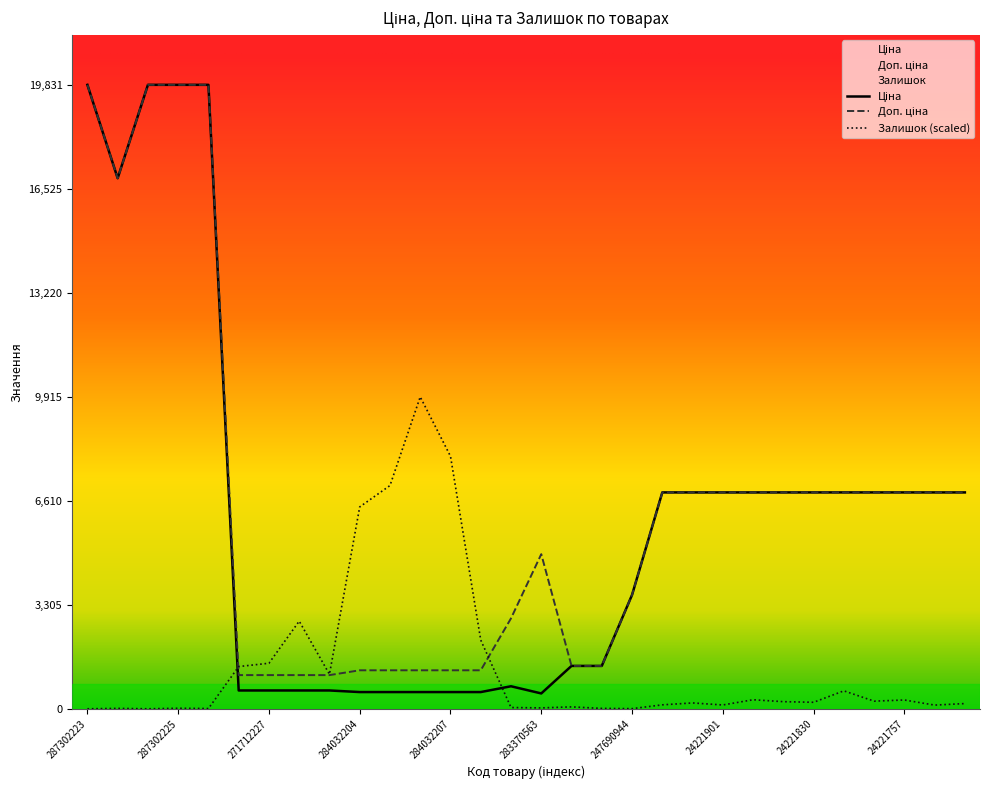

Count the number of data series in this chart.

3